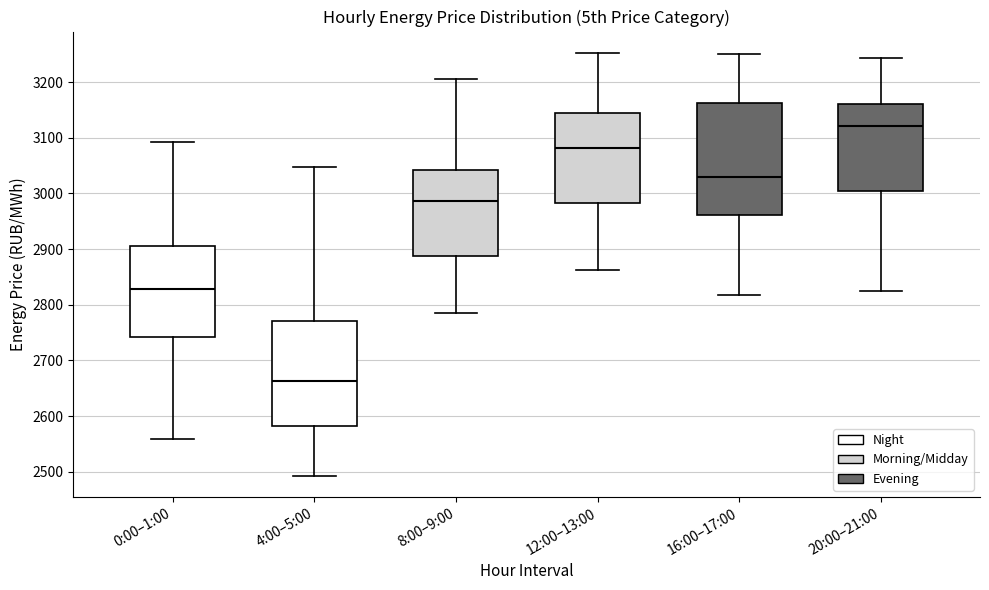

Comparing the boxes themselves (not the whiskers), which one is the tallest?

16:00–17:00